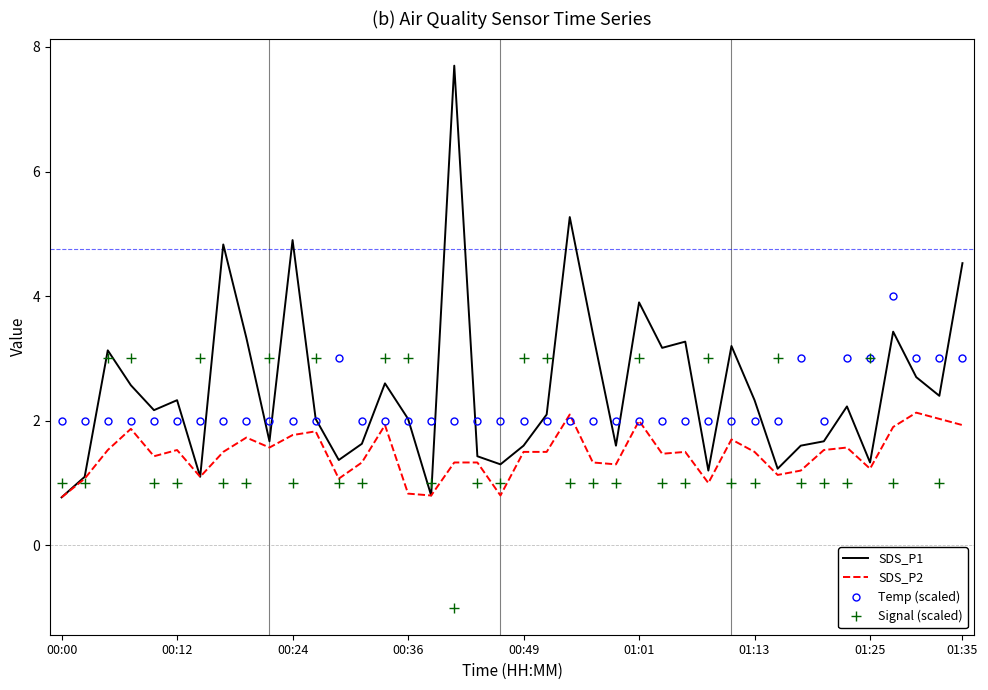

Between 00:00 and 13, which series saw the biggest shift?

SDS_P1